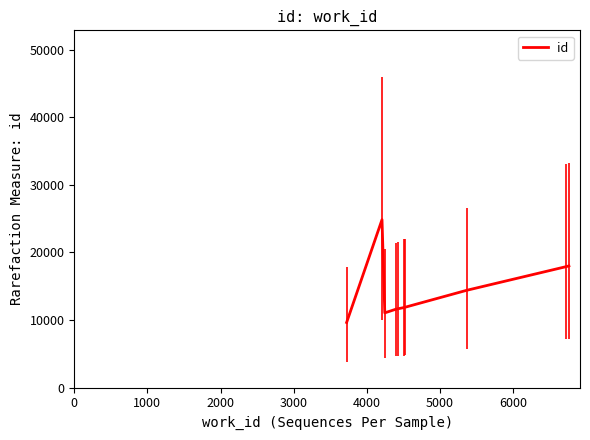

What is the greatest value displayed?

24850